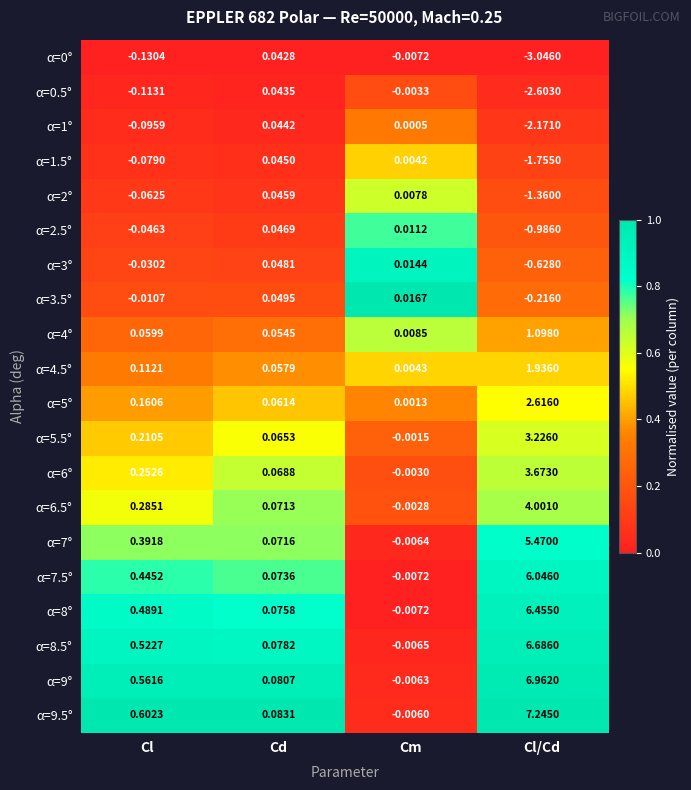

Where is α=7° nearest to the value 2?

Cl